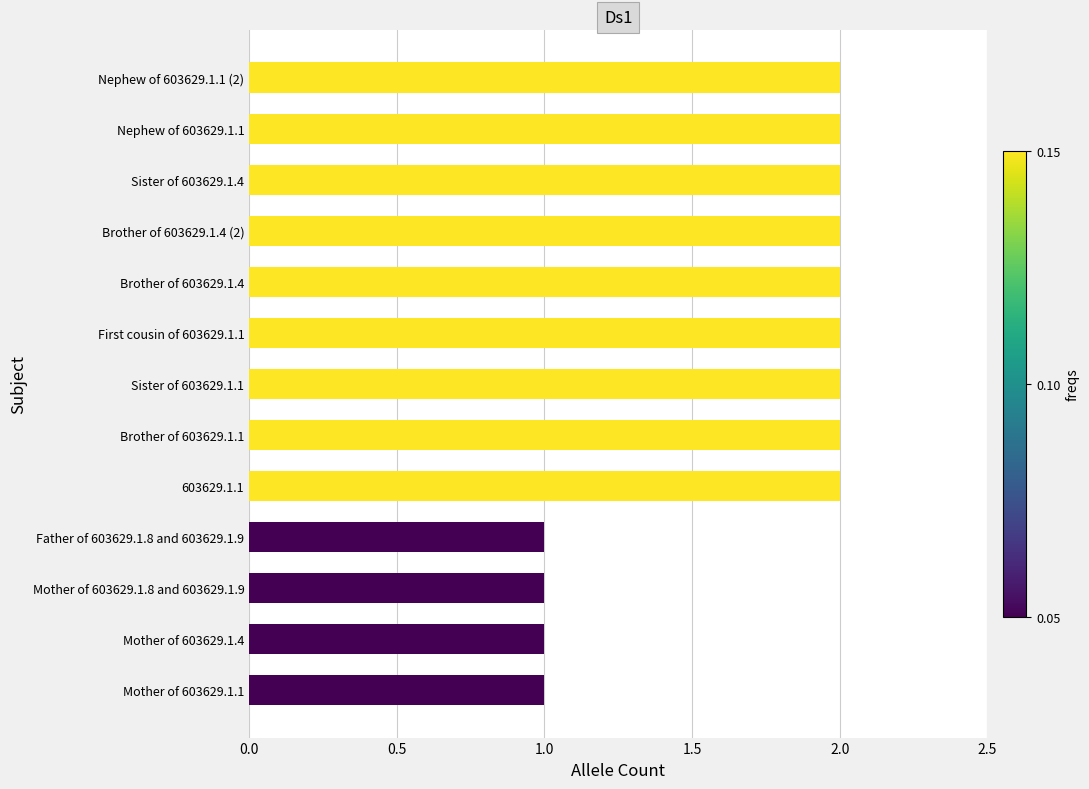

Does the chart contain any negative values?

No